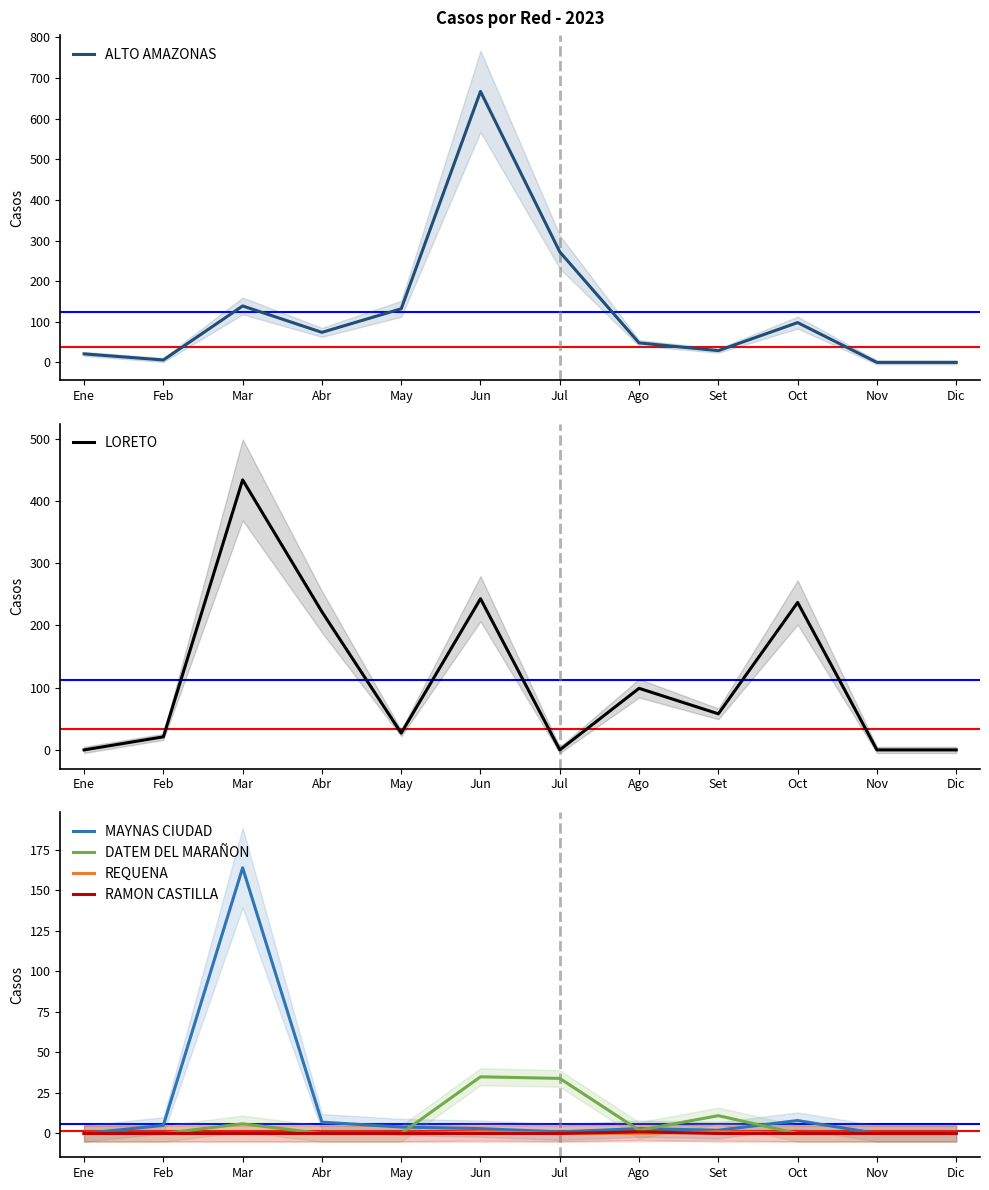

What is the difference between the highest and lowest values at Abr?

222